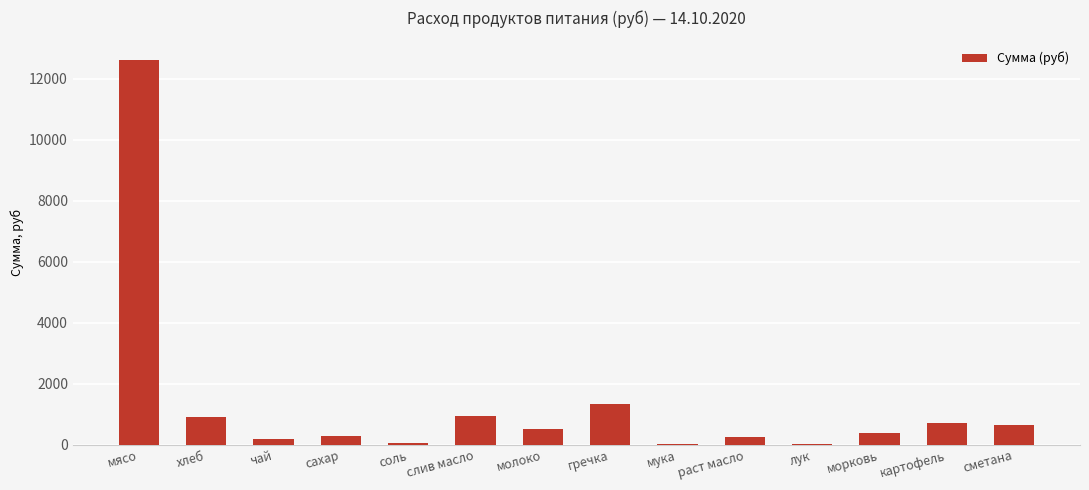

The chart shows a value of 722.0 at картофель. True or false?

True